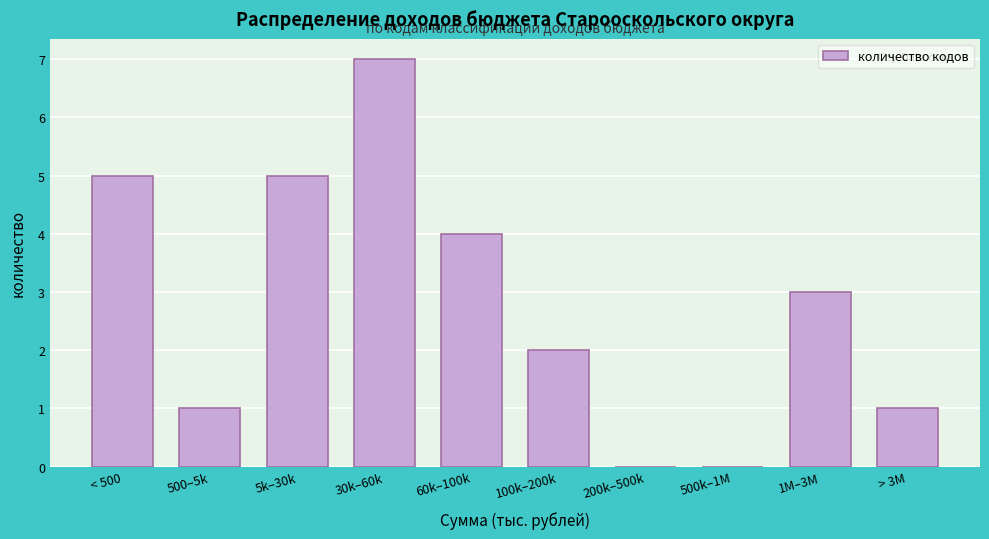

Reading right to left, what are all the values shown in this chart?

> 3M=1	1M–3M=3	500k–1M=0	200k–500k=0	100k–200k=2	60k–100k=4	30k–60k=7	5k–30k=5	500–5k=1	< 500=5